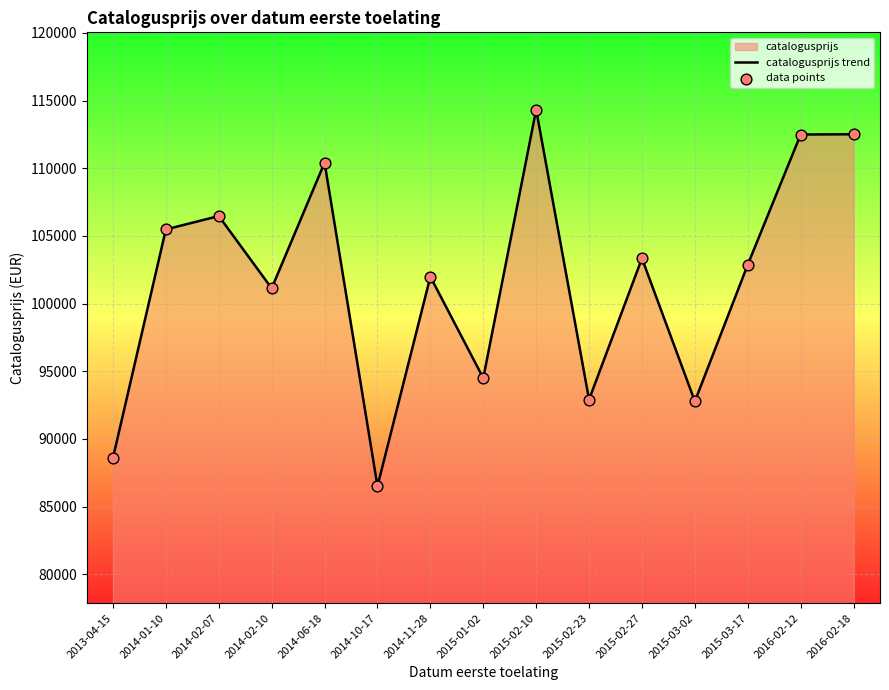

At which label is the value closest to 100420?

2014-02-10